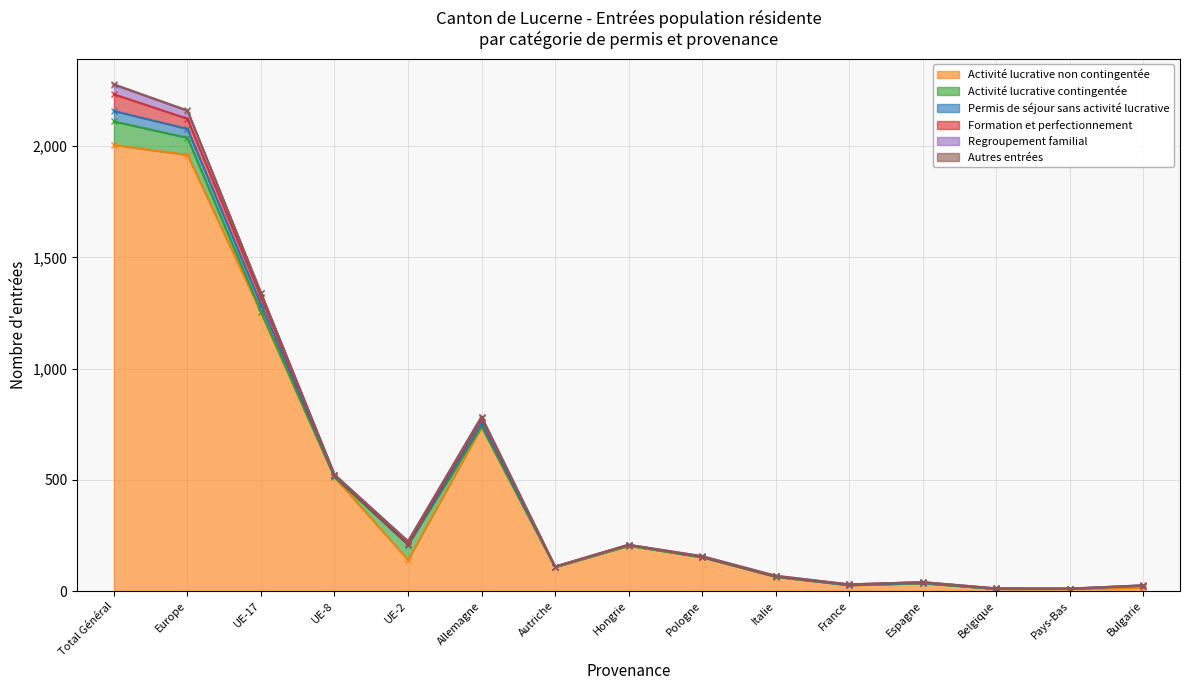

True or false: Regroupement familial has more than 1 points higher than both neighbors.

True